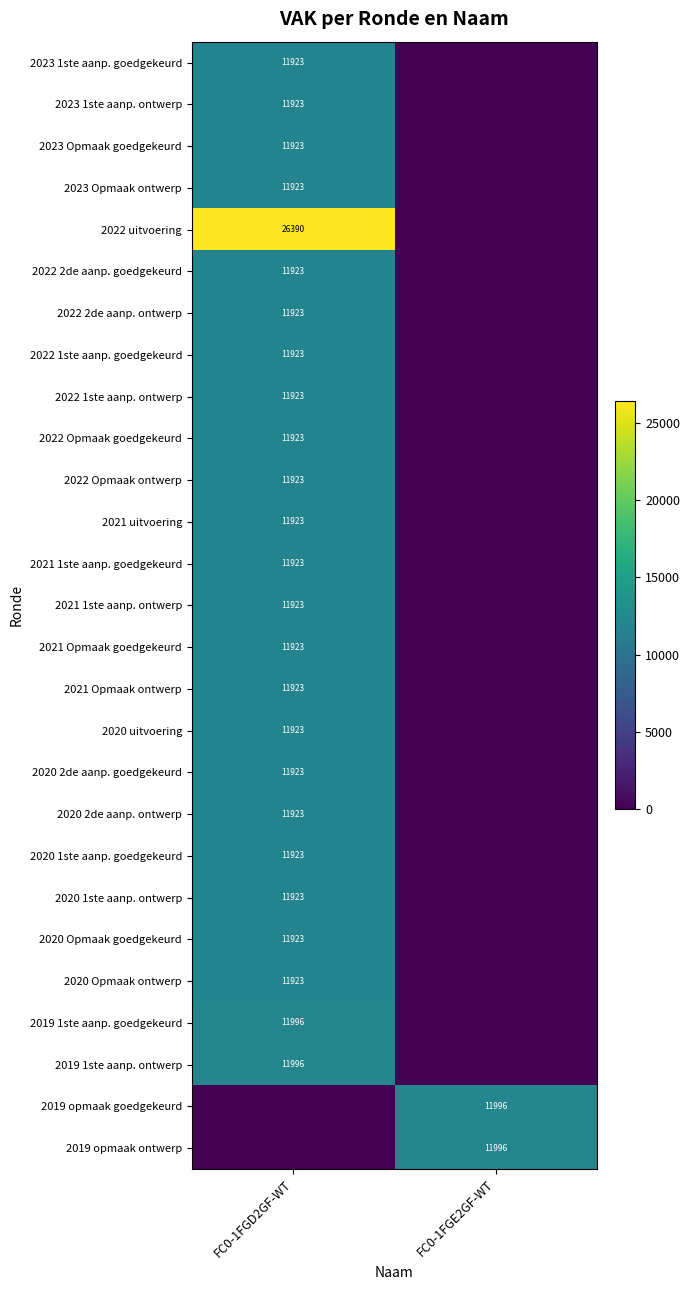

Is it true that 2019 opmaak ontwerp equals 6191 at FC0-1FGE2GF-WT?

False